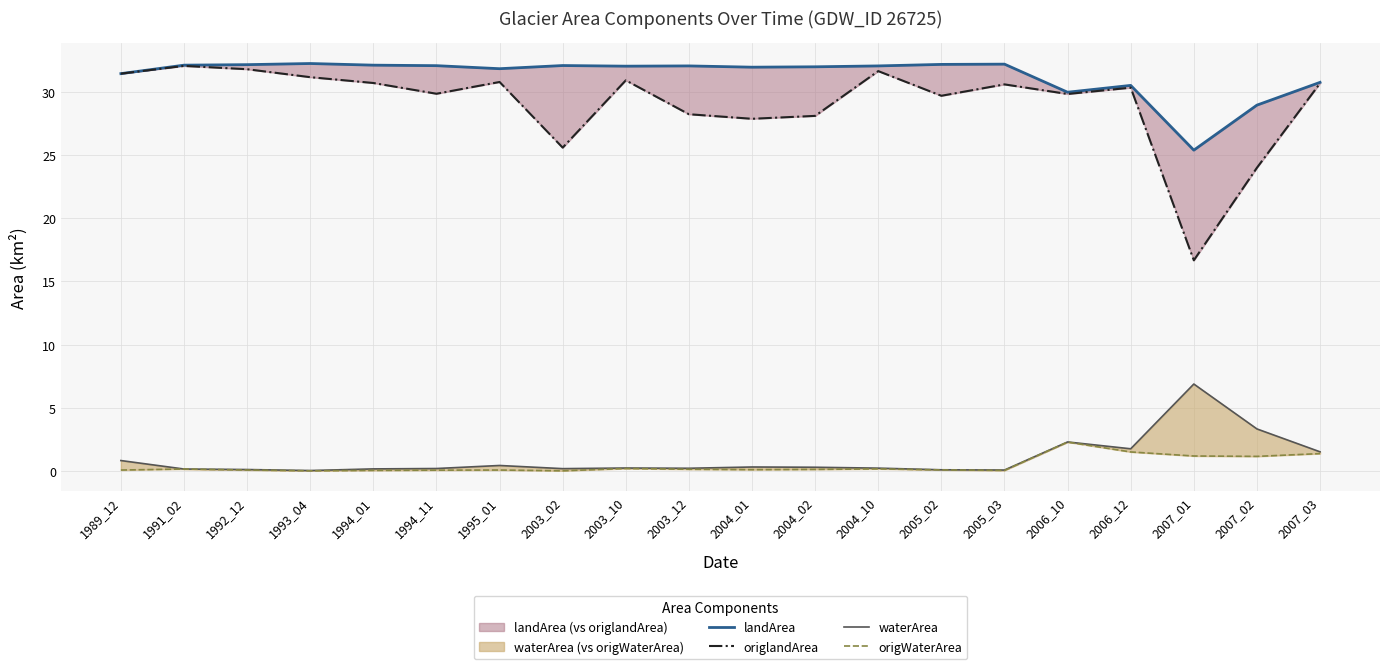

Is the value of origlandArea at 2007_01 greater than the value of origWaterArea at 2003_10?

Yes